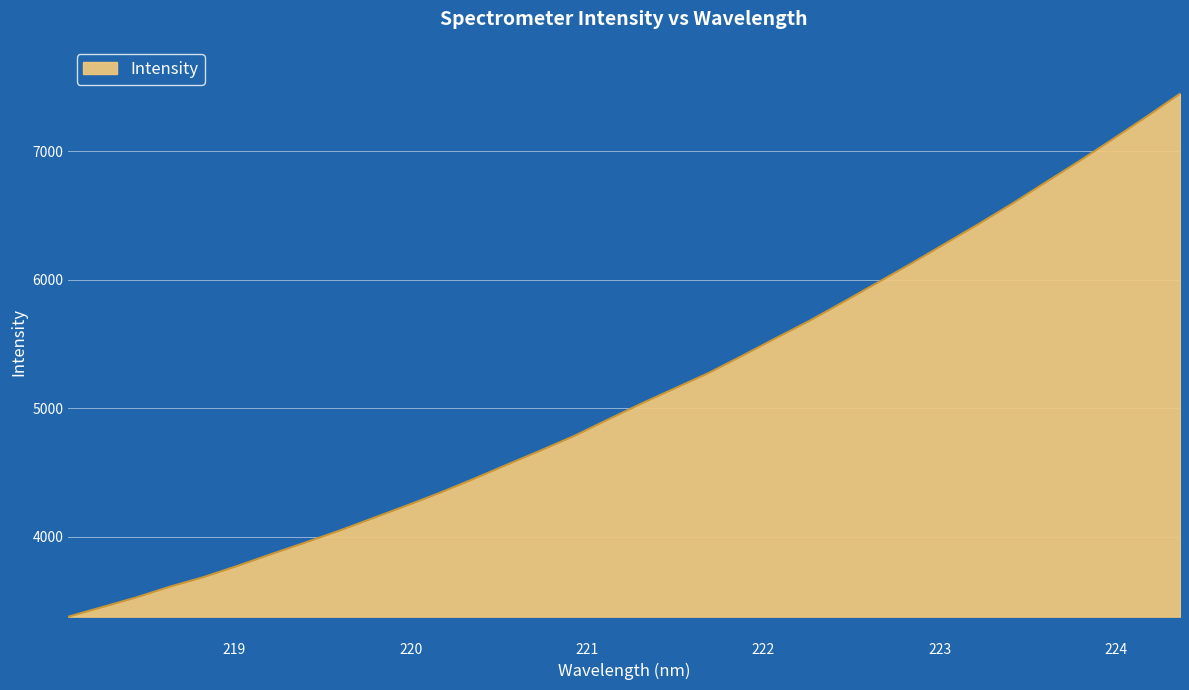

How many lines are shown in the chart?

1